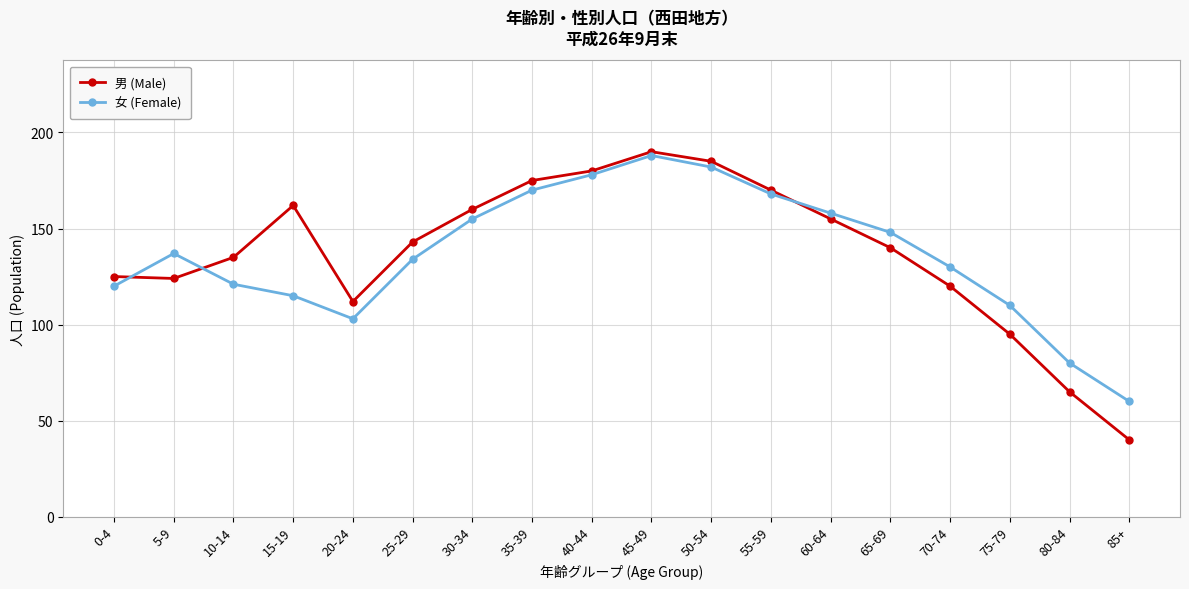

In 女 (Female), how many points are lower than both neighbors (excluding endpoints)?

1